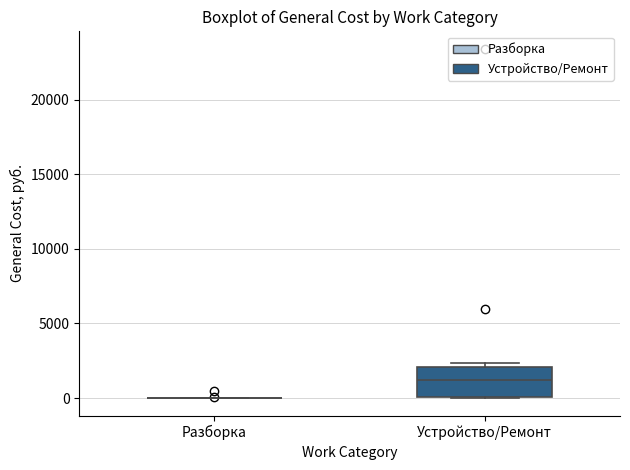

Where is the lower edge of the box for Устройство/Ремонт on the y-axis? The values are not printed on the chart, so give them approximately, as read against the axis.

0